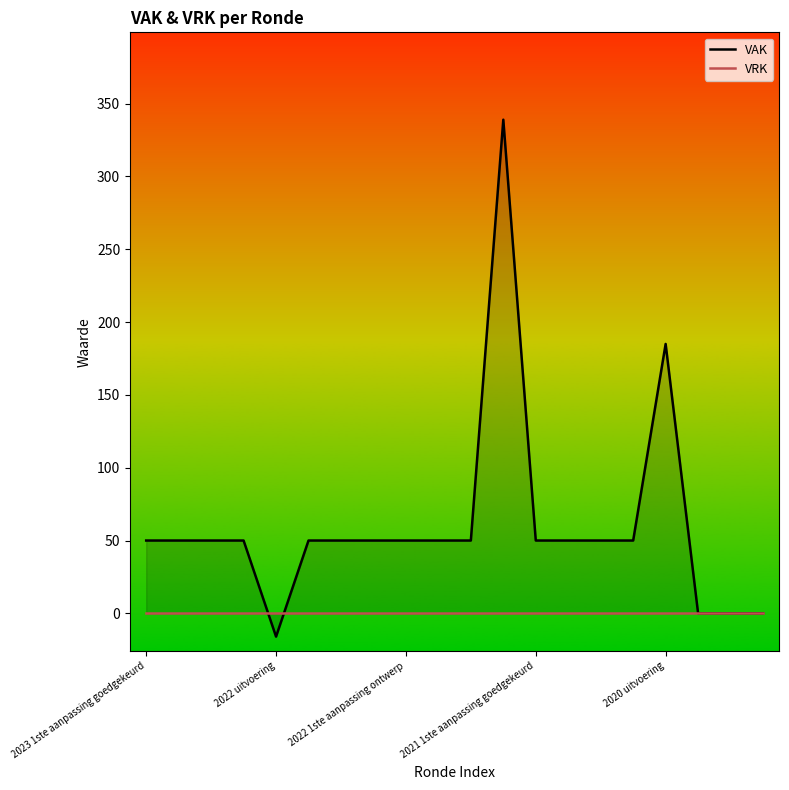

At which category is the sum across all series the highest?

11